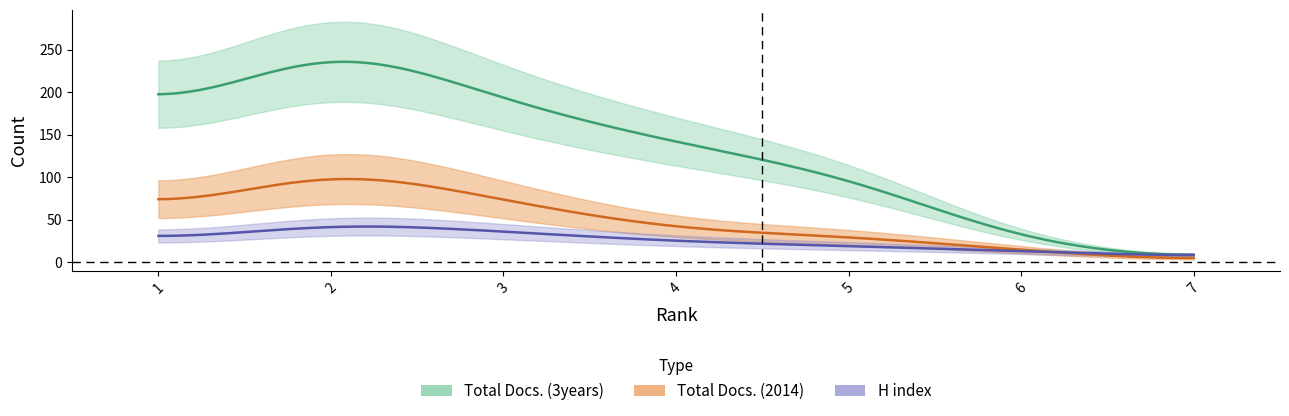

At how many categories does at least one series exceed 127?

4